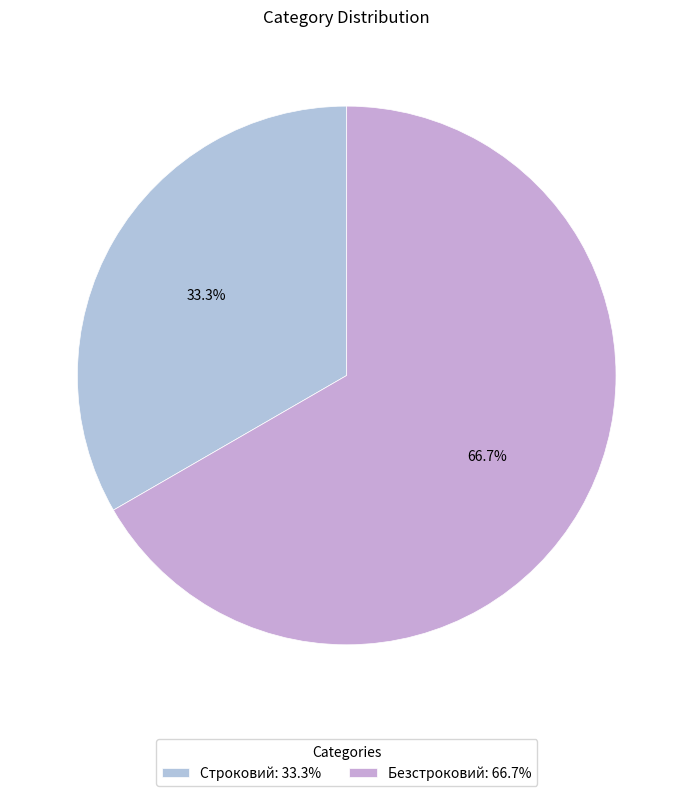

To the nearest percent, what is the difference between the Безстроковий and Строковий slice percentages?

33%